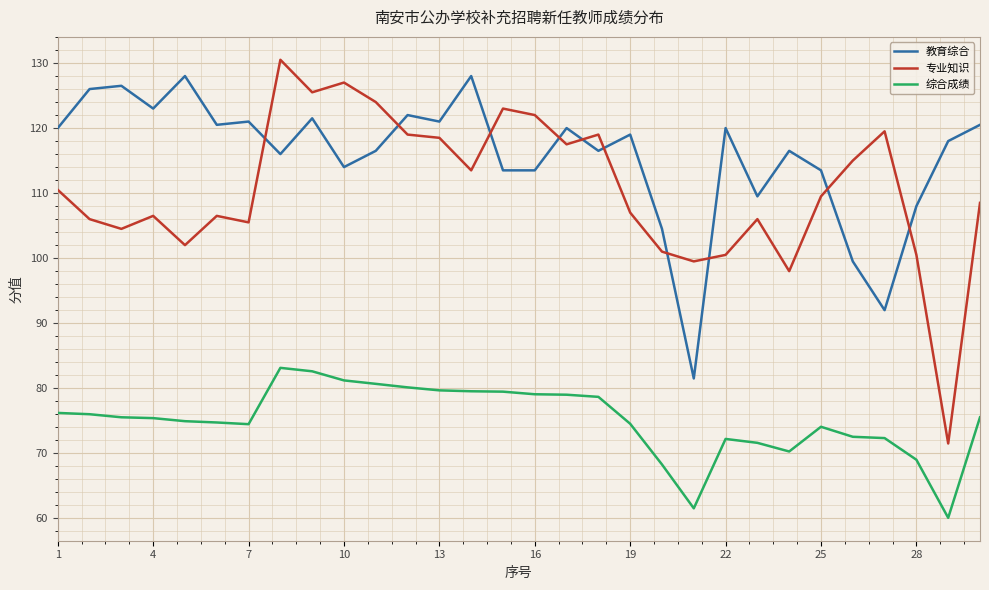

What is the minimum value for 专业知识?

71.5